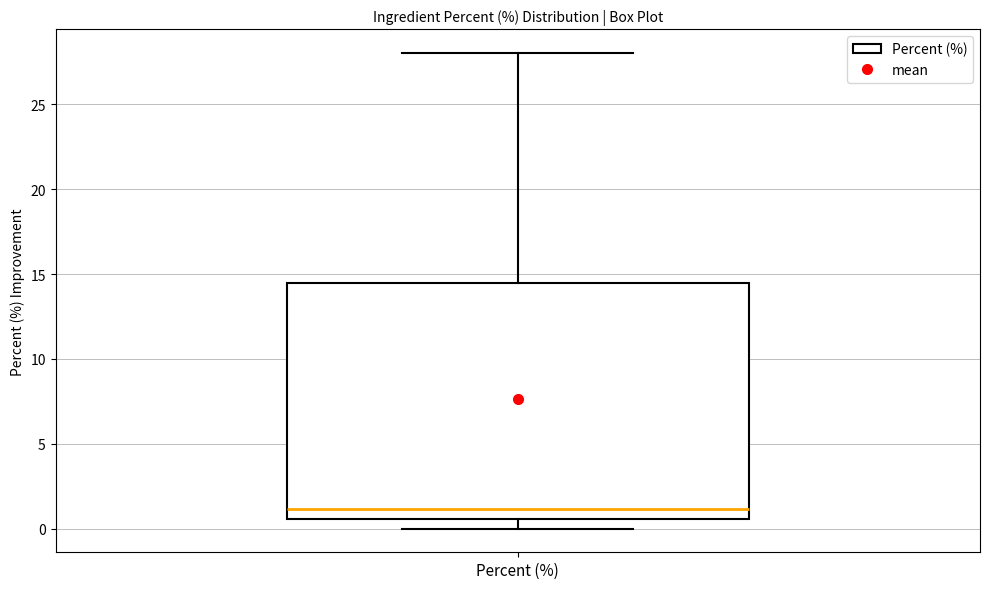

Where does the median line of the box for Percent (%) sit on the y-axis? The values are not printed on the chart, so give them approximately, as read against the axis.

1.0